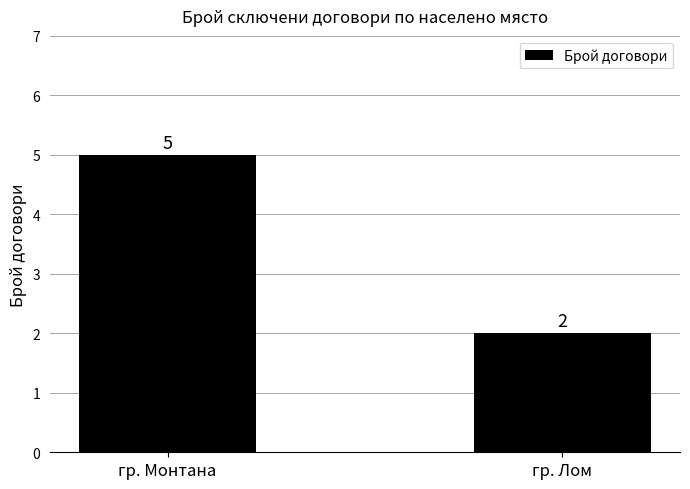

Reading right to left, extract all data points from this chart.

гр. Лом=2	гр. Монтана=5